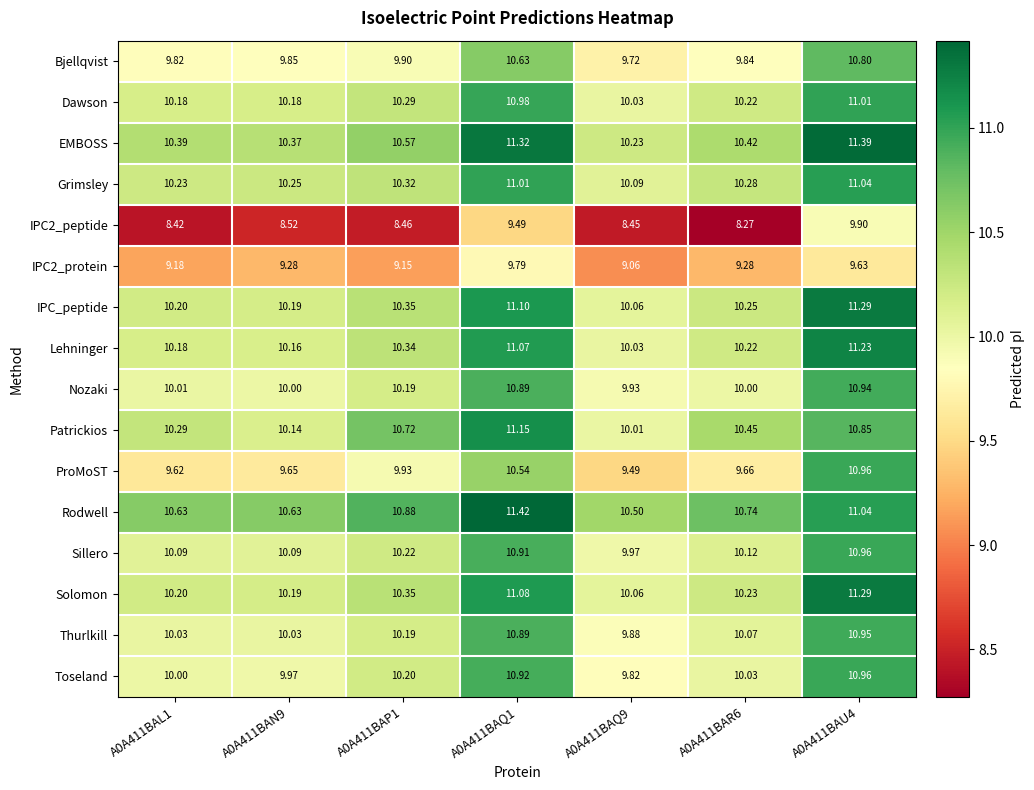

Which series has the largest total across all categories?

Rodwell